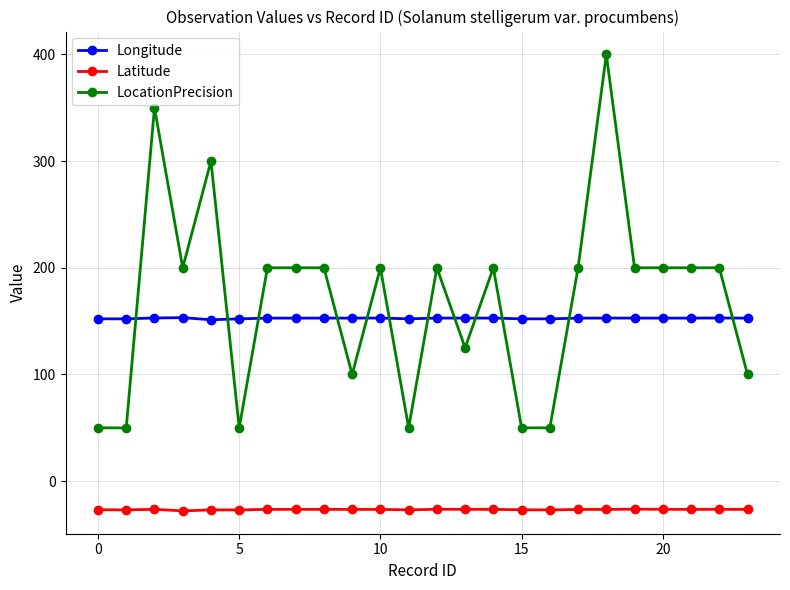

What is the difference between the maximum and minimum values in the Latitude series?

1.6